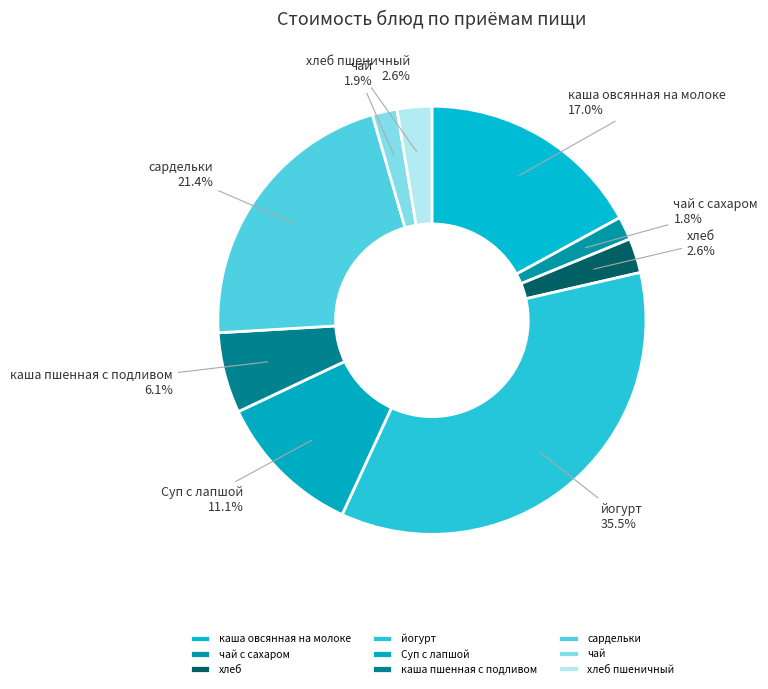

Combined, what portion of the pie is чай and хлеб пшеничный?

4.5%